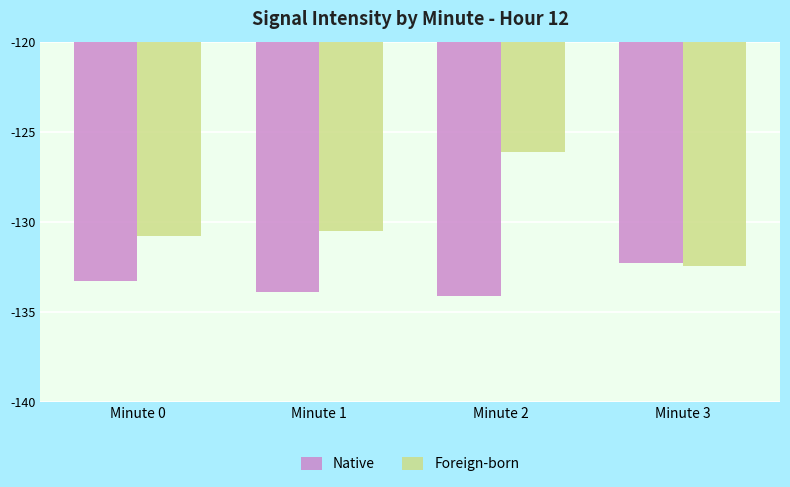

At Minute 0, list the series in order from smallest to largest.

Native, Foreign-born